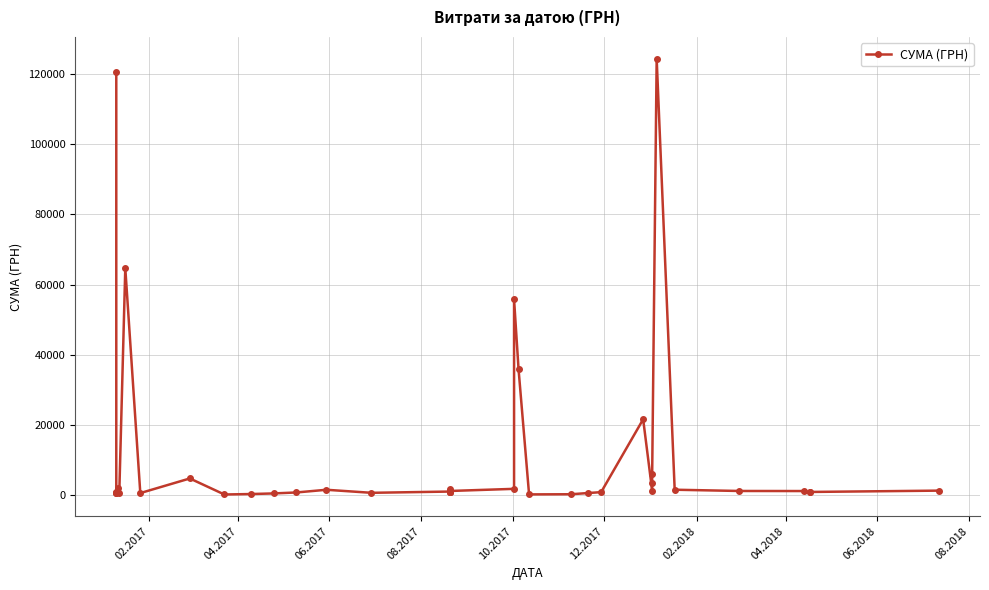

The value at 30 is 282.4. True or false?

False